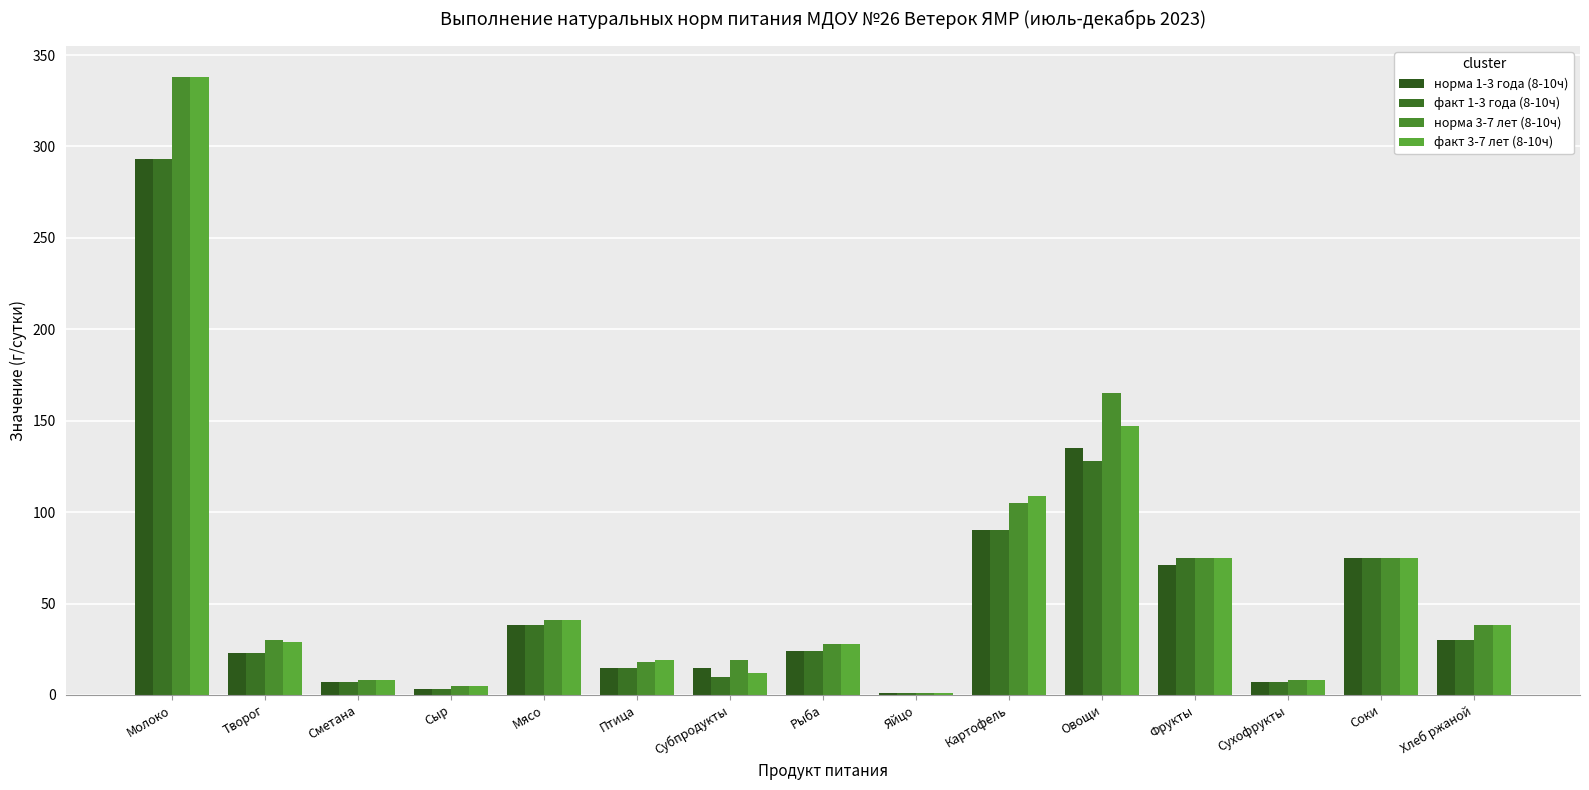

How many series are shown in this chart?

4